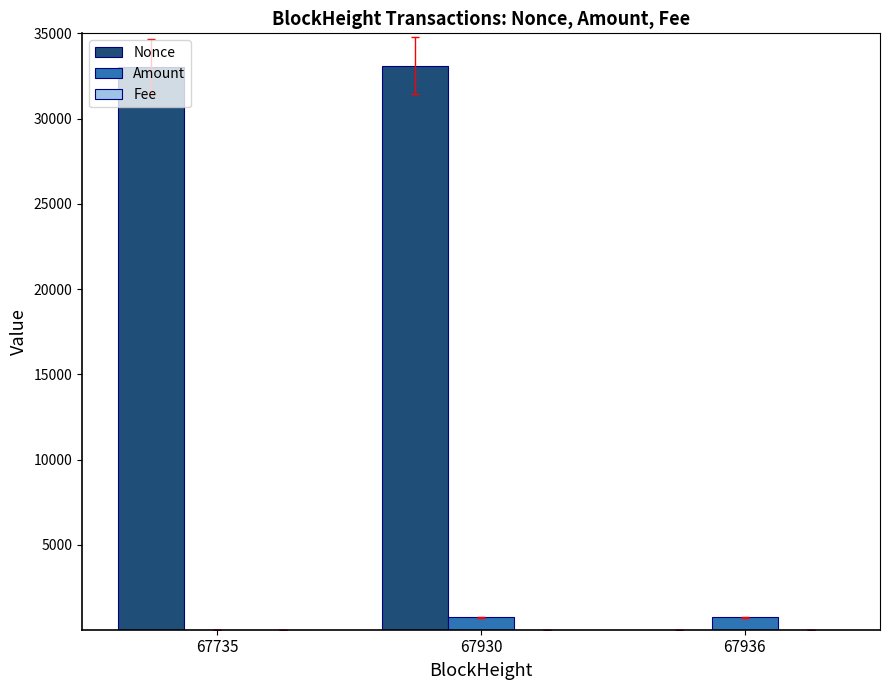

What is the greatest value displayed?

33104.0